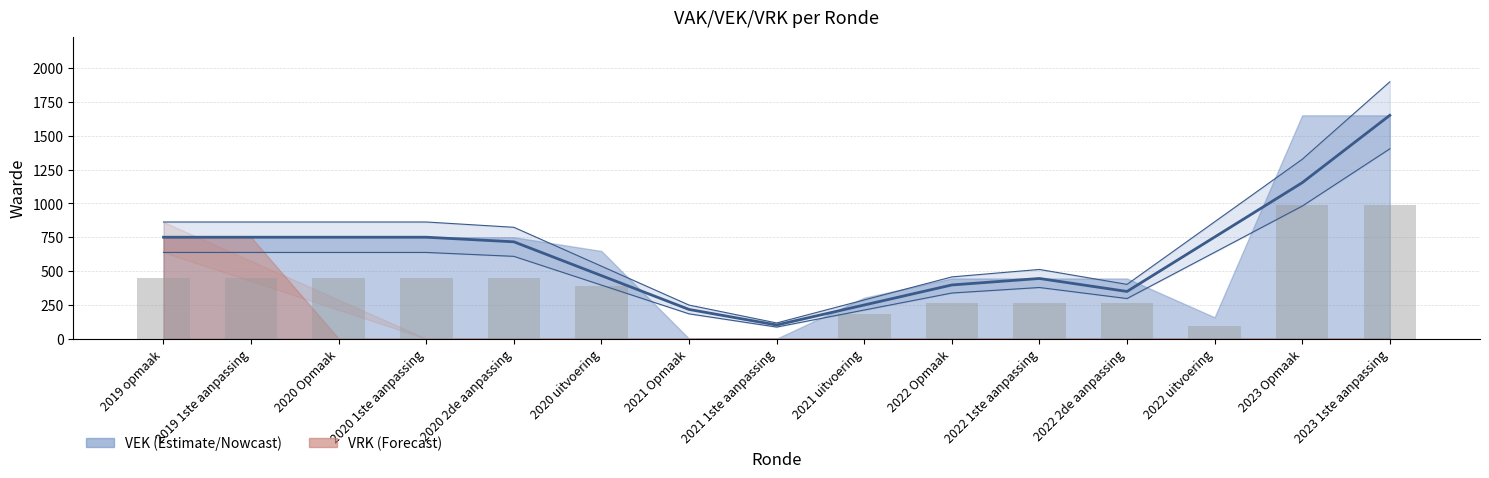

Rank the categories by value from lowest to highest.

2021 Opmaak, 2021 1ste aanpassing, 2022 uitvoering, 2021 uitvoering, 2022 Opmaak, 2022 1ste aanpassing, 2022 2de aanpassing, 2020 uitvoering, 2019 opmaak, 2019 1ste aanpassing, 2020 Opmaak, 2020 1ste aanpassing, 2020 2de aanpassing, 2023 Opmaak, 2023 1ste aanpassing